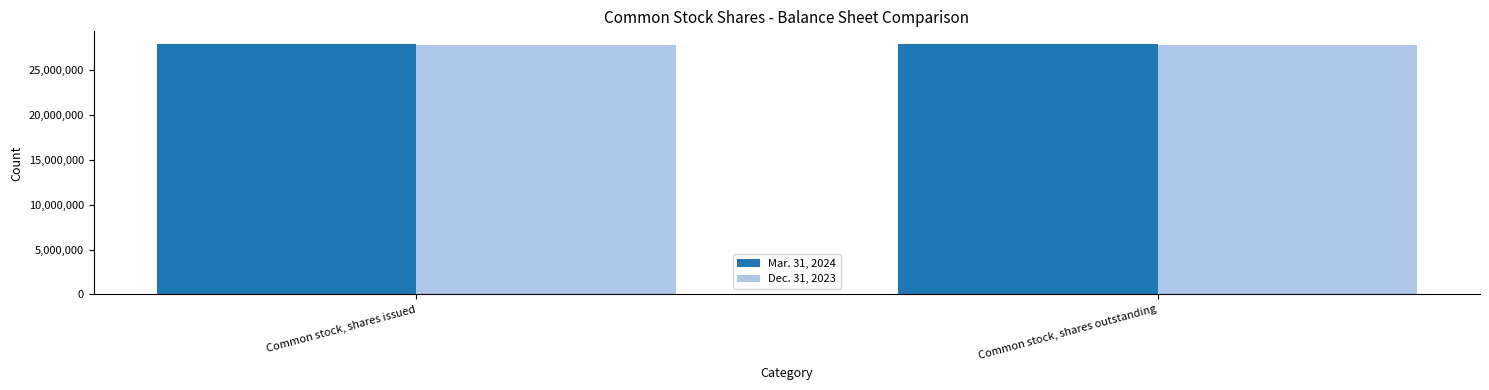

What is the minimum value for Mar. 31, 2024?

27898761